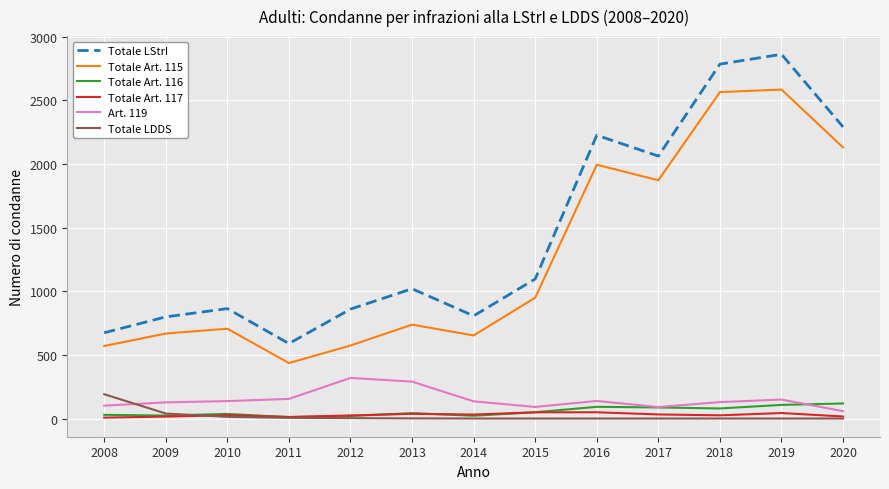

At 2016, list the series in order from largest to smallest.

Totale LStrI, Totale Art. 115, Art. 119, Totale Art. 116, Totale Art. 117, Totale LDDS